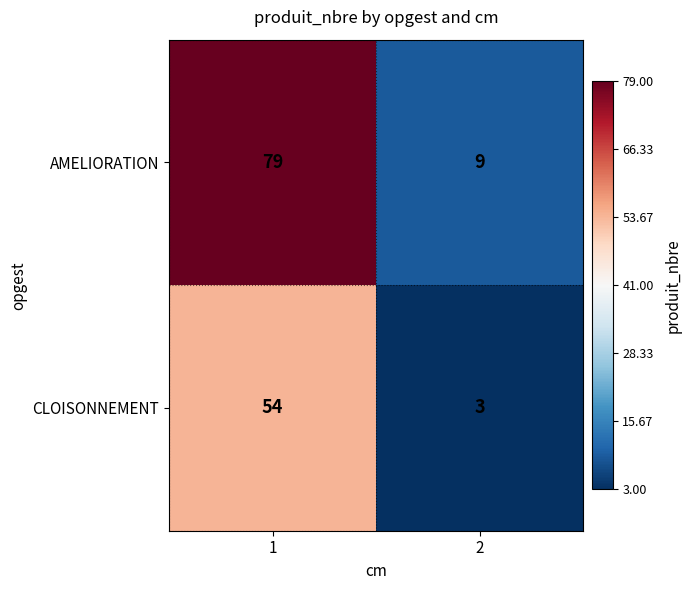

The CLOISONNEMENT series shows 54 at 1. True or false?

True